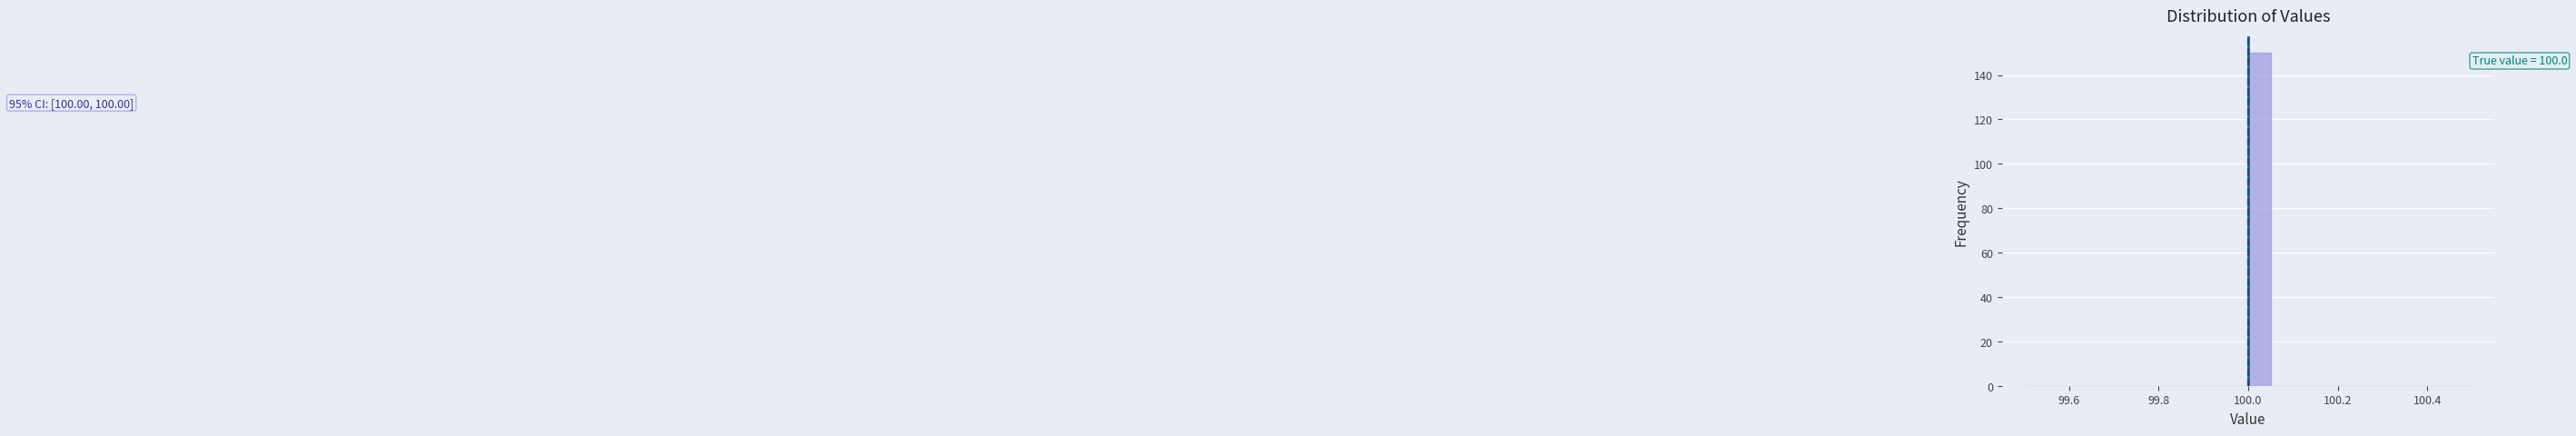

Read against the x-axis, roughly where is the centre of the tallest bar?

100.02